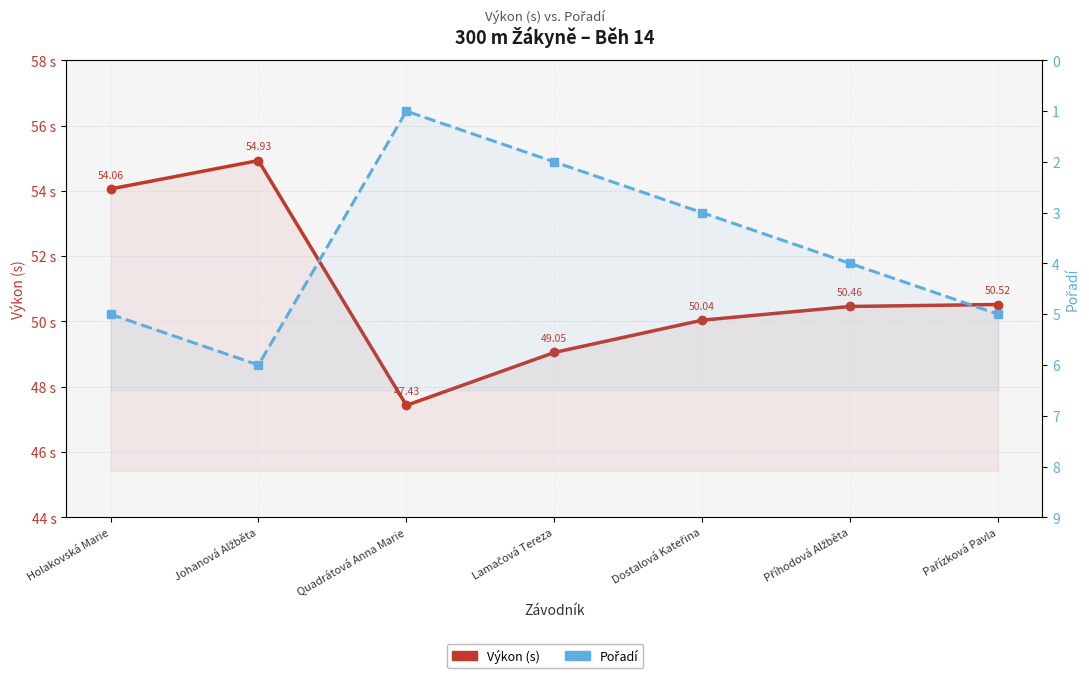

Reading right to left, list all the values displayed in this chart.

Výkon (s): Pařízková Pavla=50.5	Příhodová Alžběta=50.5	Dostalová Kateřina=50.0	Lamačová Tereza=49.0	Quadrátová Anna Marie=47.4	Johanová Alžběta=54.9	Holakovská Marie=54.1
Pořadí: Pařízková Pavla=5.0	Příhodová Alžběta=4.0	Dostalová Kateřina=3.0	Lamačová Tereza=2.0	Quadrátová Anna Marie=1.0	Johanová Alžběta=6.0	Holakovská Marie=5.0